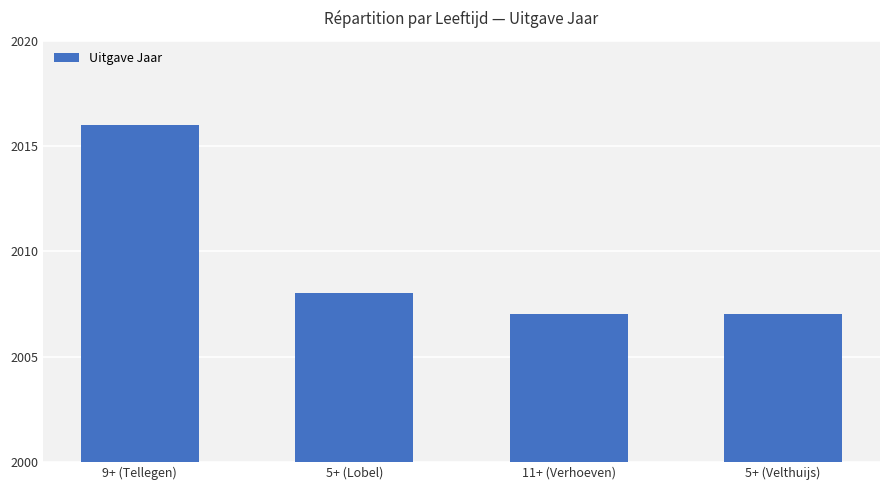

The chart shows a value of 2007 at 5+ (Velthuijs). True or false?

True